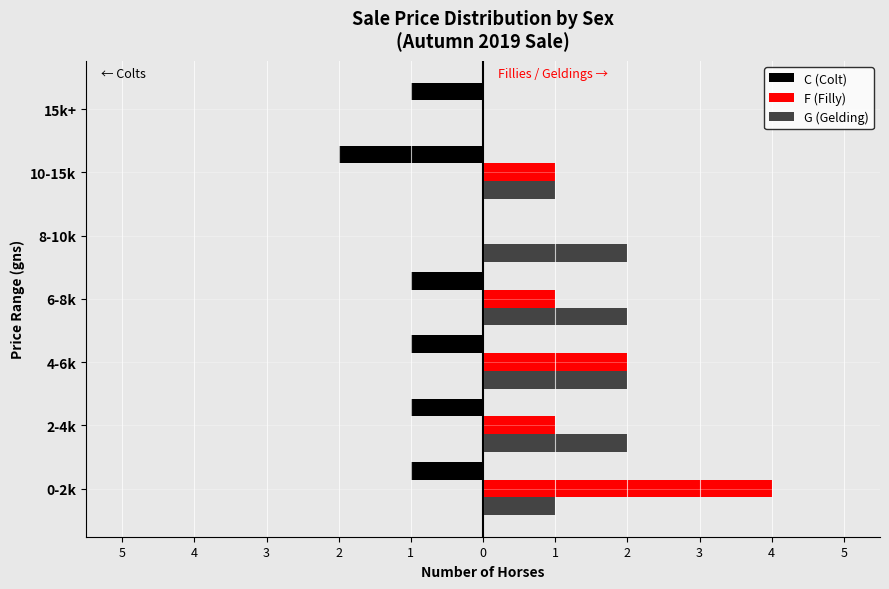

What is the sum of all G (Gelding) values?

10